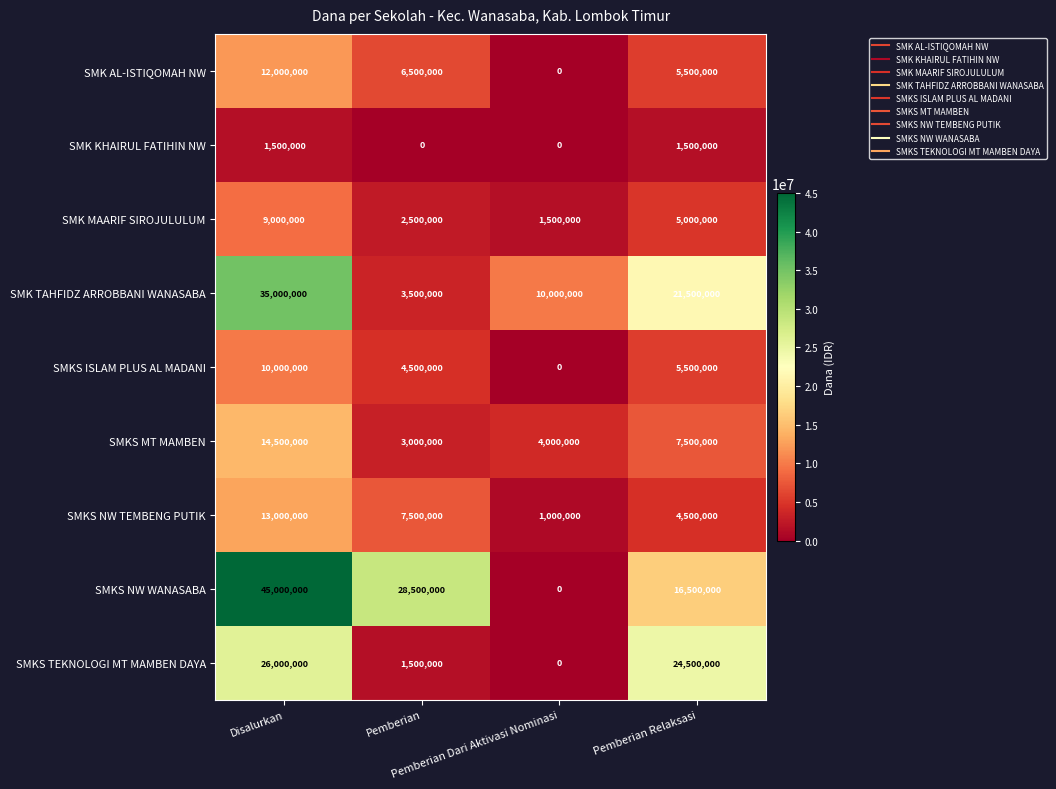

What is the sum of all SMKS TEKNOLOGI MT MAMBEN DAYA values?

52000000